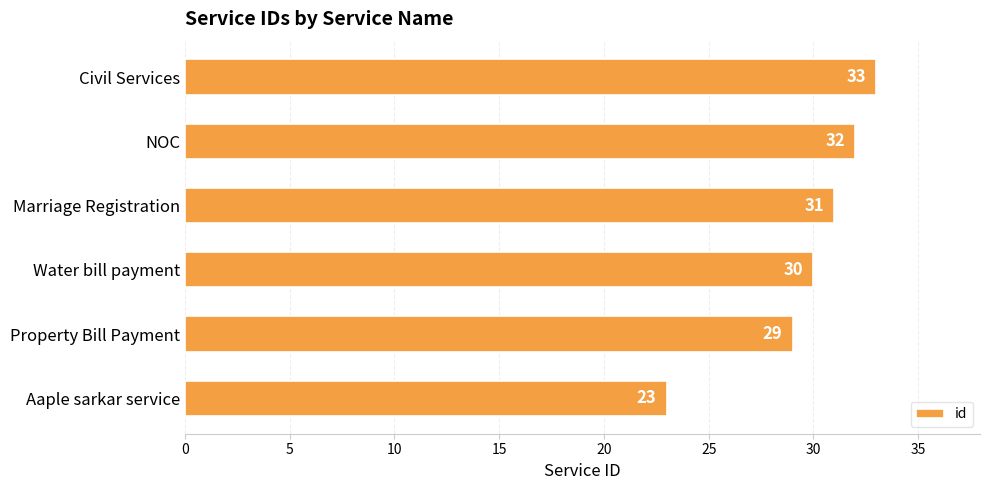

What is the ratio of the value at NOC to the value at Civil Services?

1.0